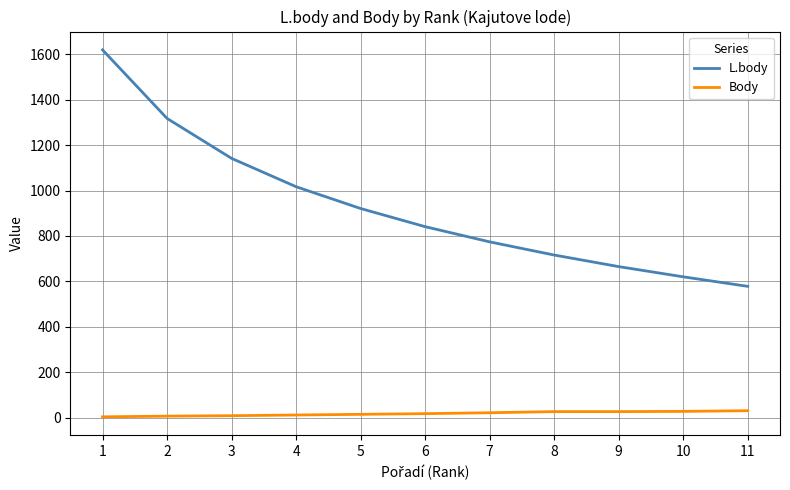

Is the value of Body at 8 greater than the value of L.body at 9?

No